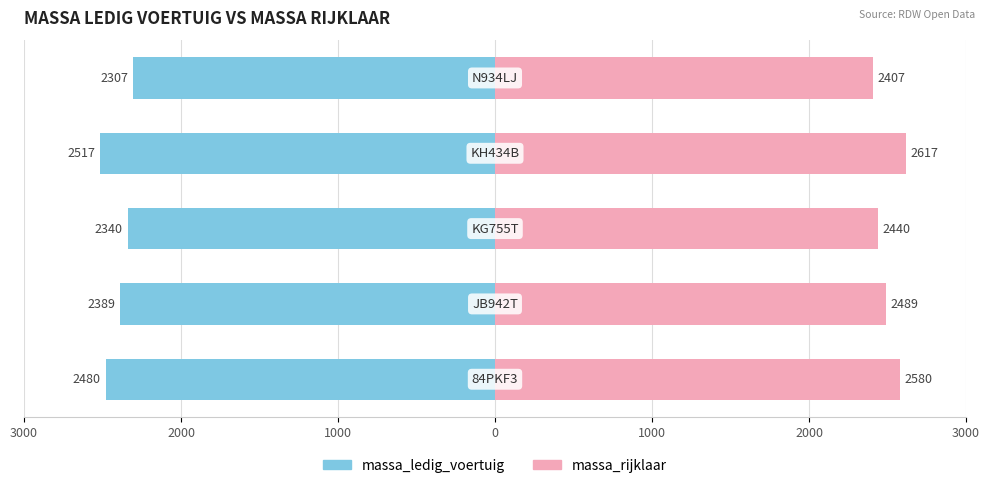

How many groups of bars are there?

5